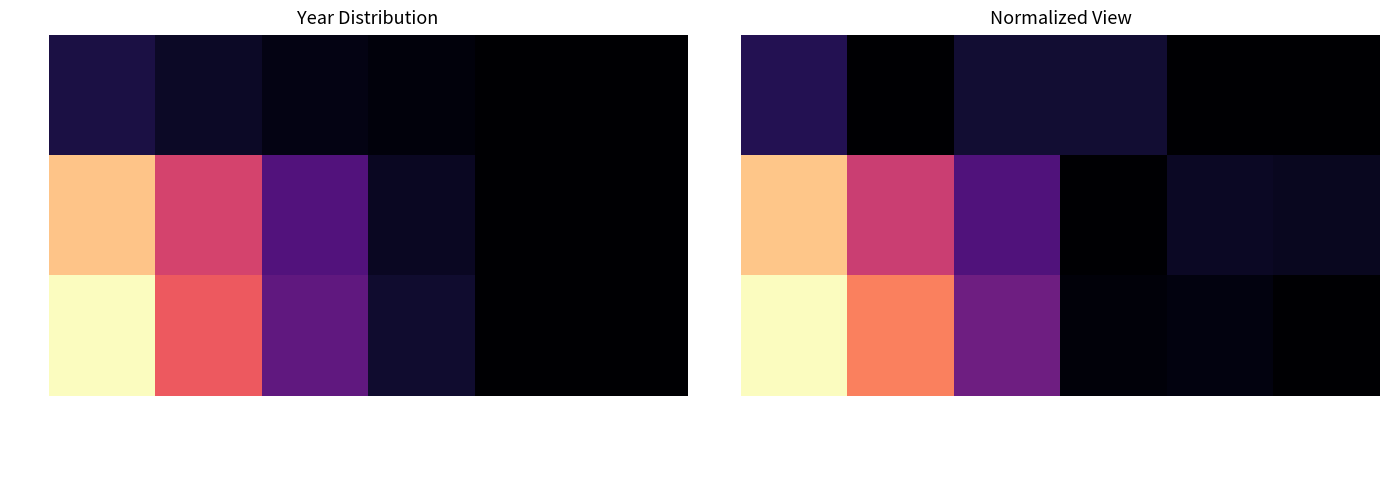

At Working days, list the series in order from smallest to largest.

2022, 2023, Total